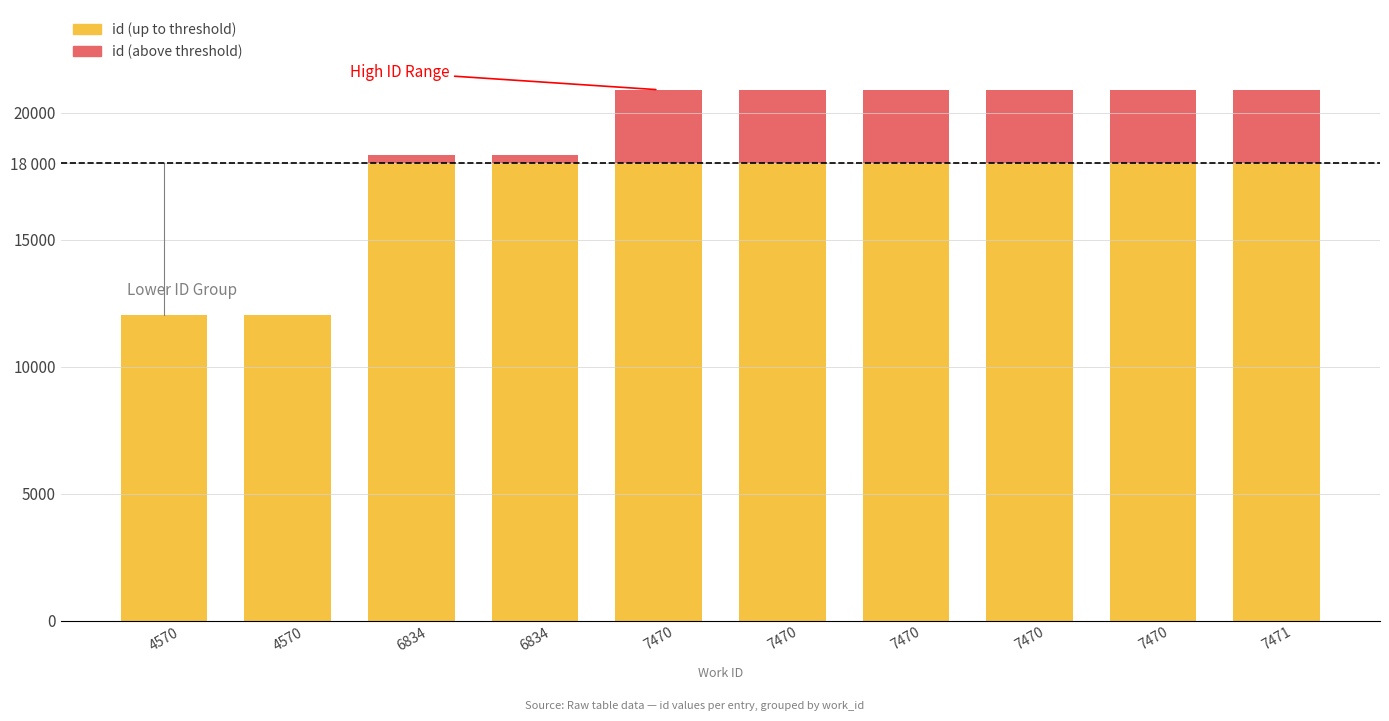

True or false: id (above threshold) has a value of 2901 at 7470.

True